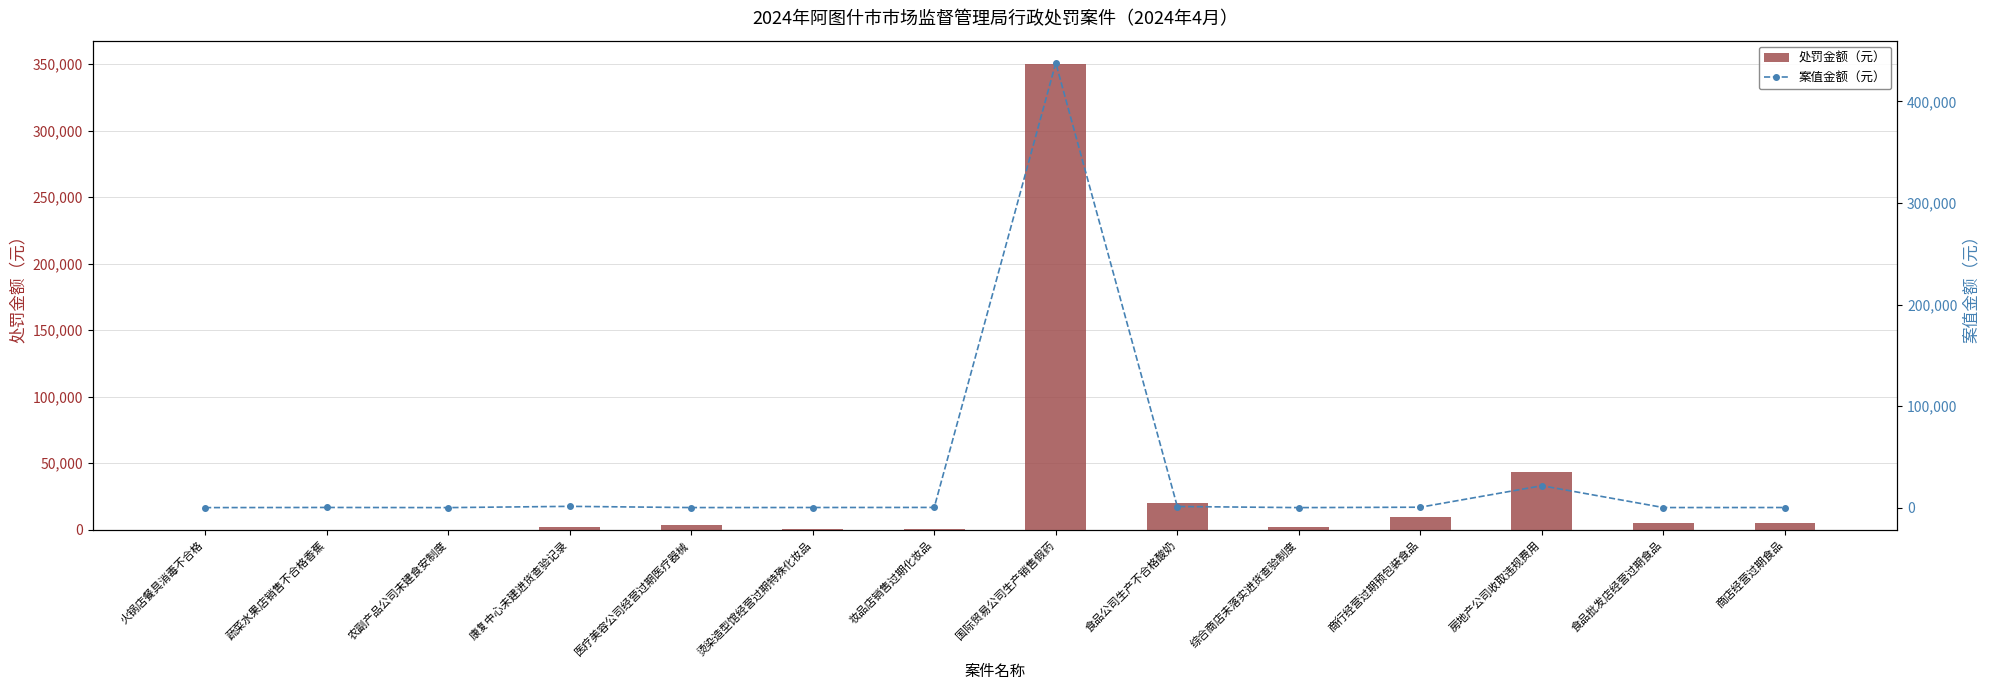

What is the greatest value displayed?

438015.0